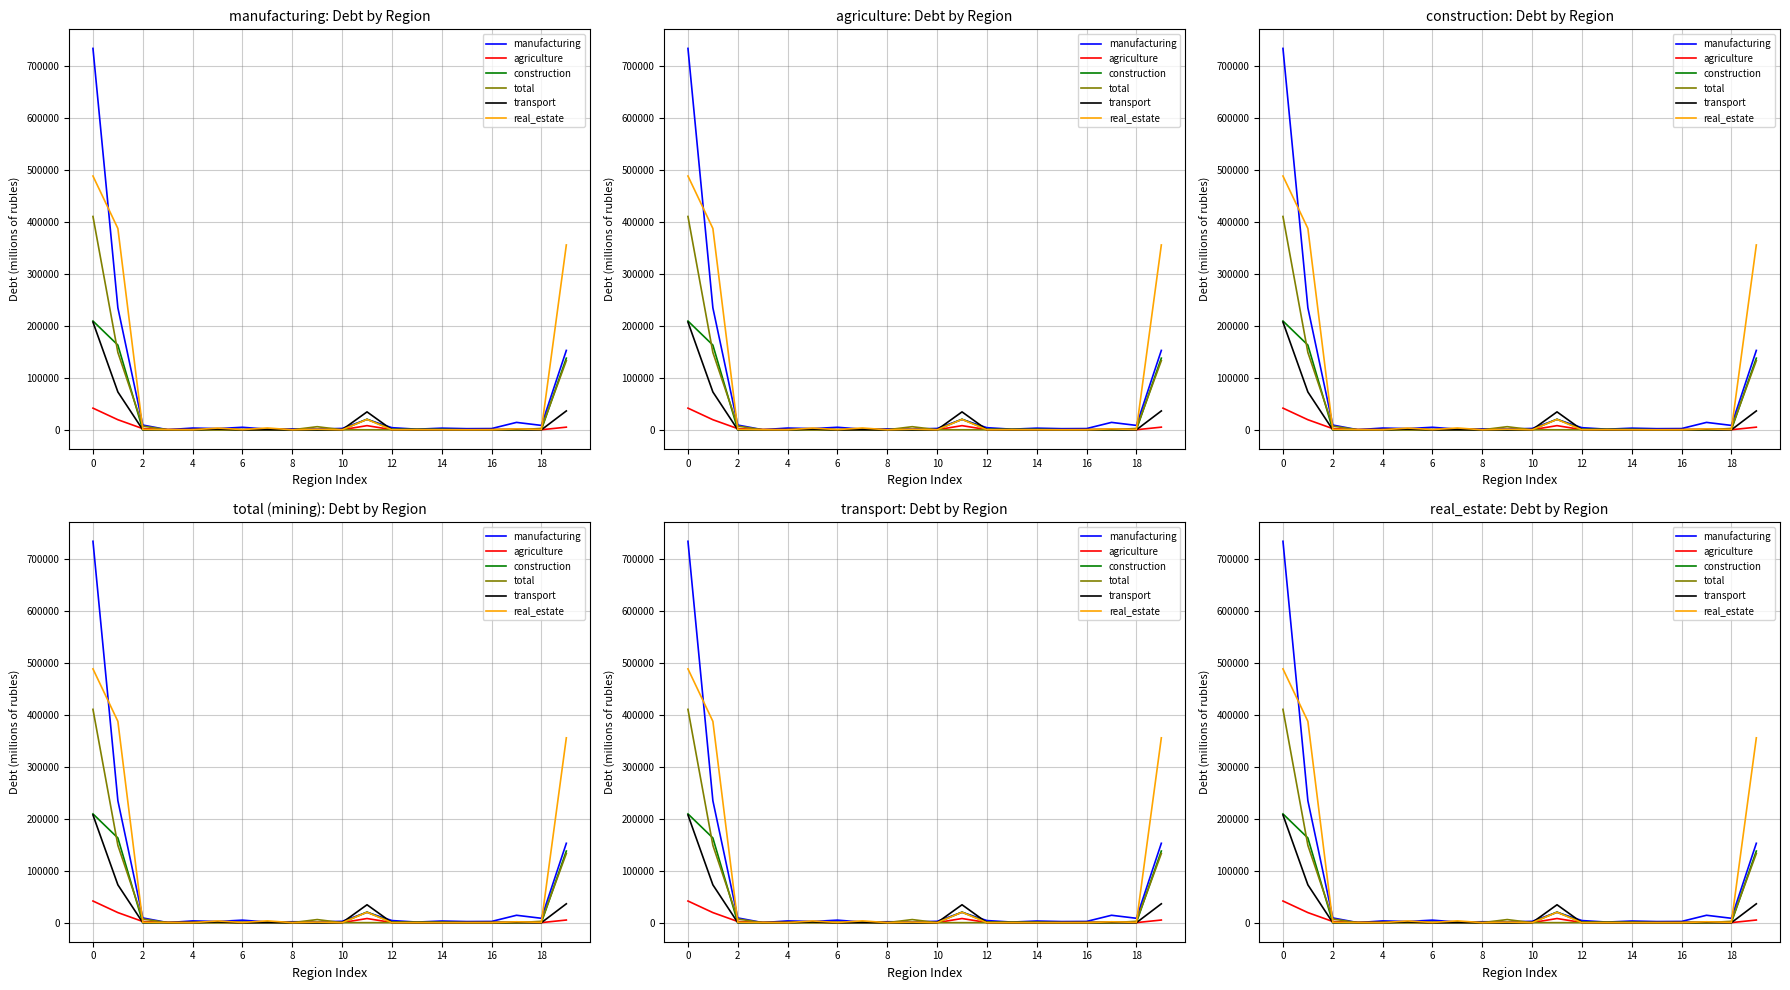

Which category has the lowest value in the real_estate series?

4